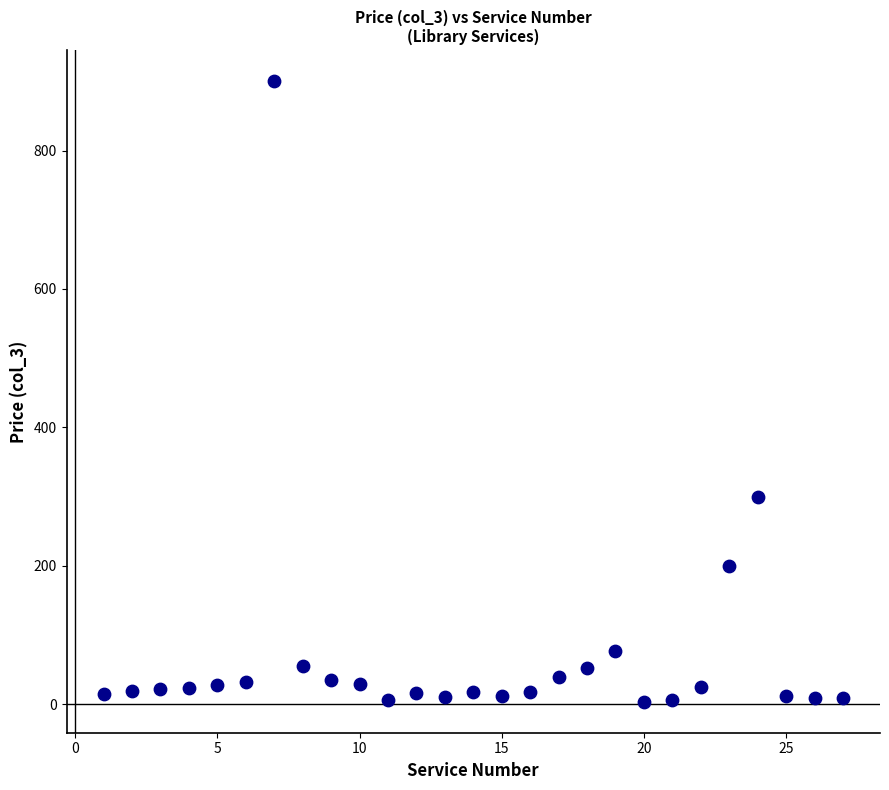

What Y value in the scatter plot is closest to 452?

300